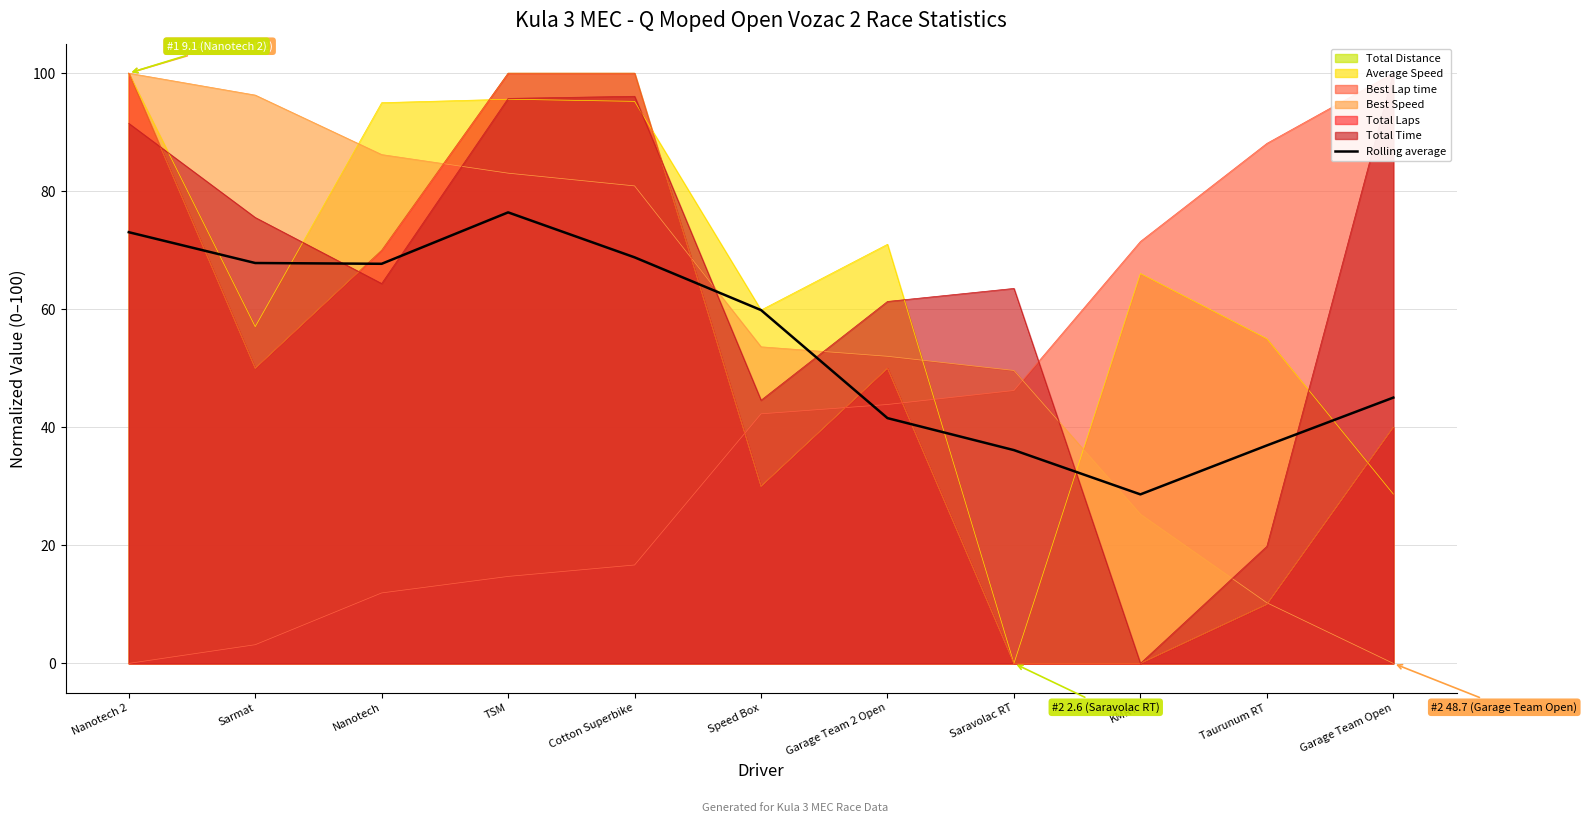

How many data points are less than 59?

5